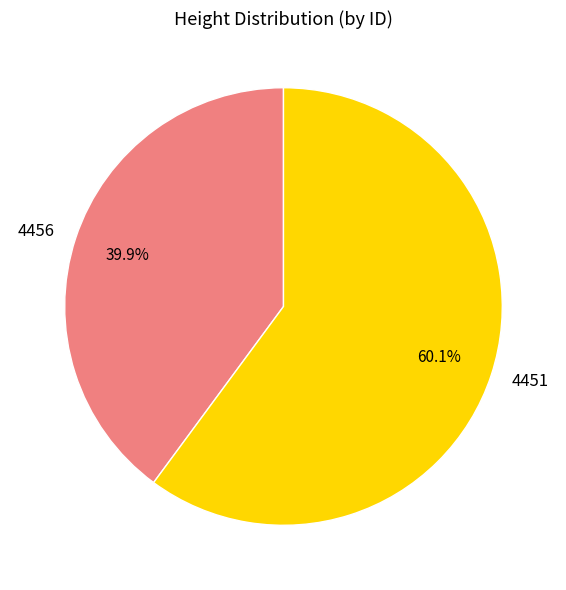

How many slices are in this pie chart?

2